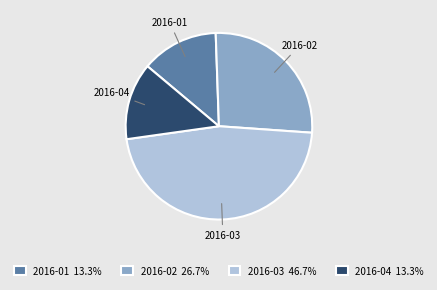

Which has a higher value, 2016-03 or 2016-01?

2016-03